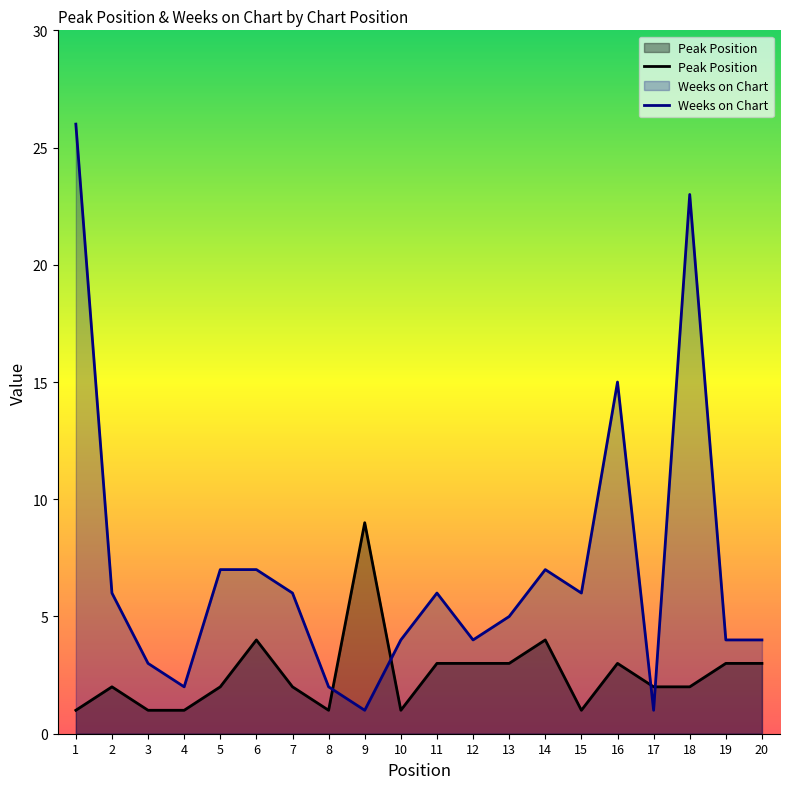

How many lines are shown in the chart?

2